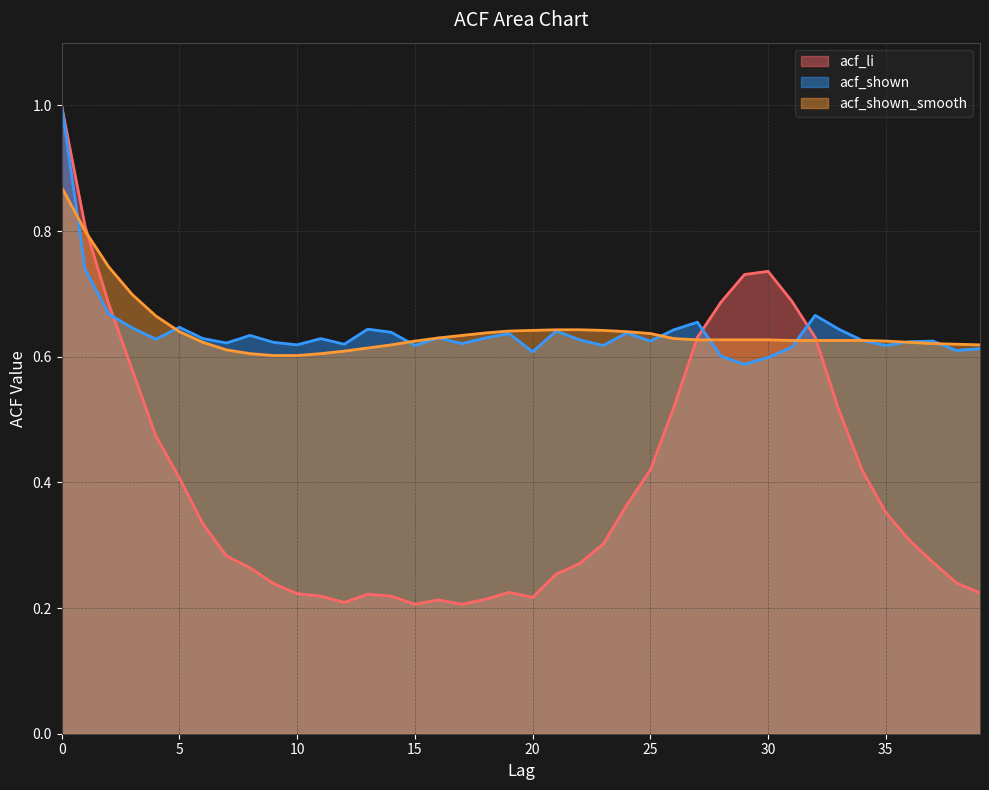

List the series in order of their peak value, lowest first.

acf_shown_smooth, acf_li, acf_shown